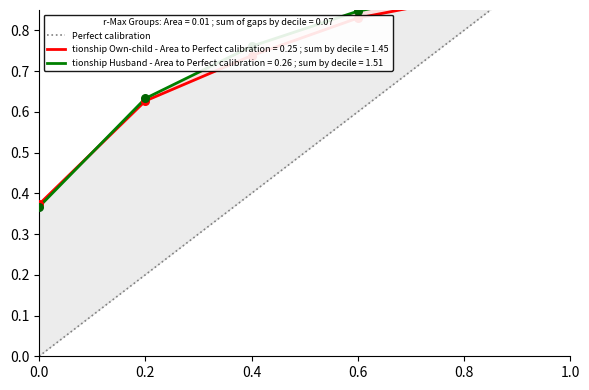

Approximately how many times larger is the value at 0.6 compared to 1.0?

0.6